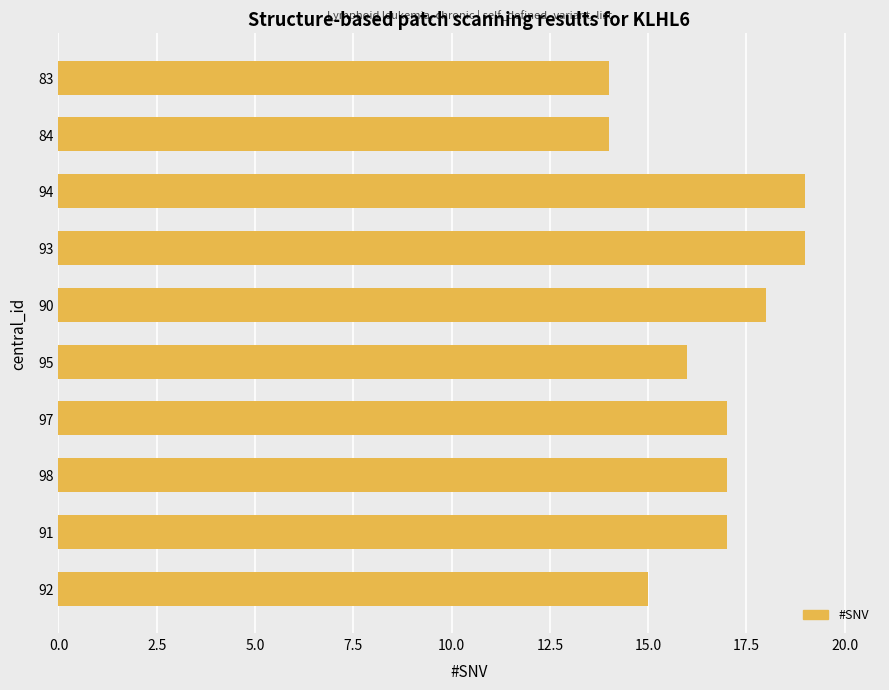

Count the number of data series in this chart.

1